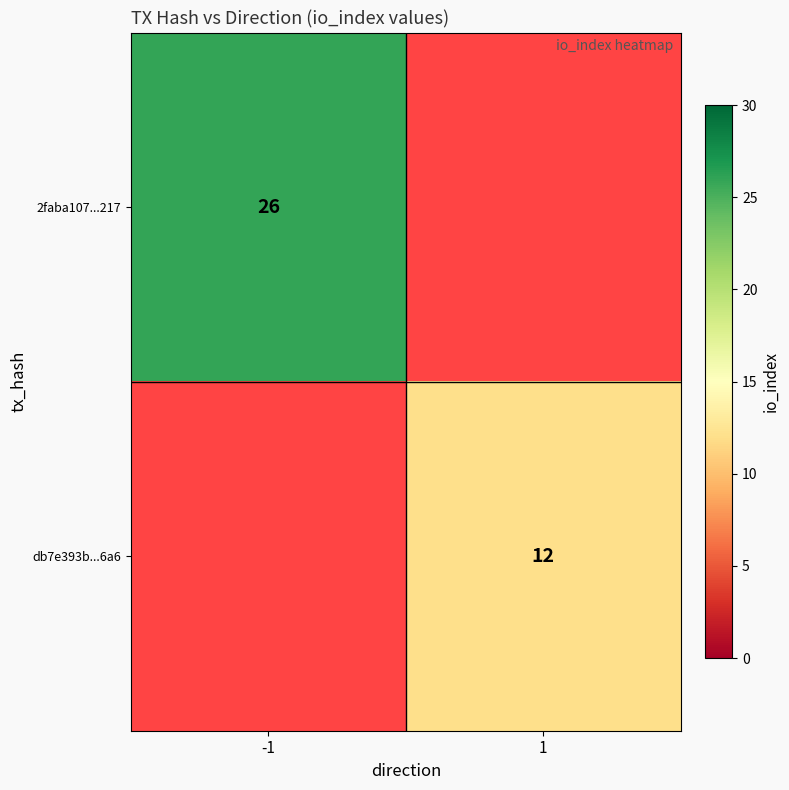

How many data points does each series have?

2